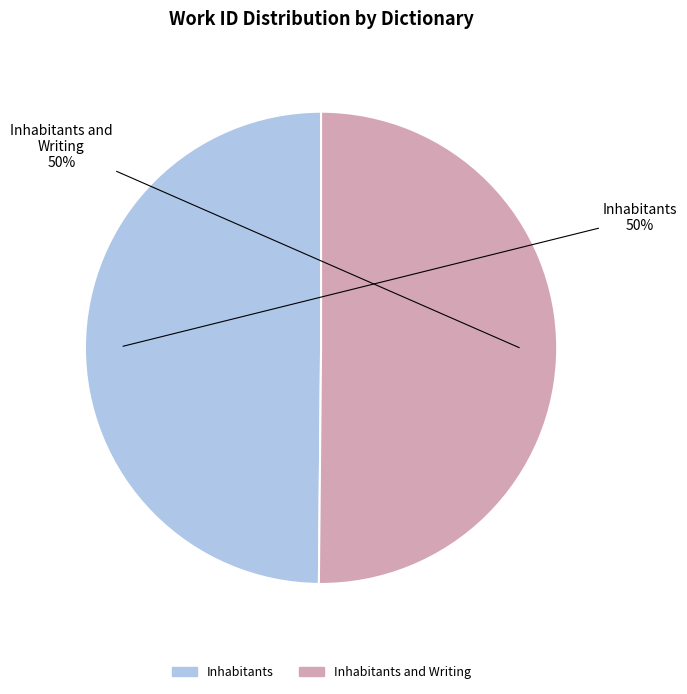

To the nearest percent, what is the average slice percentage?

50%